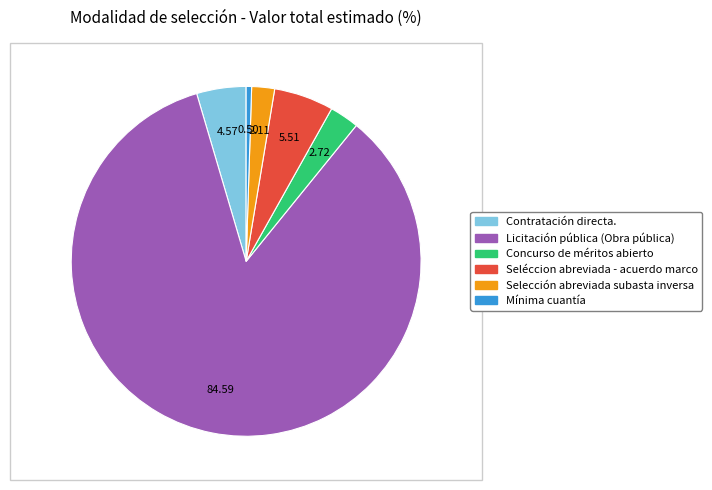

What is the ratio of the value at Licitación pública (Obra pública) to the value at Mínima cuantía?

168.4